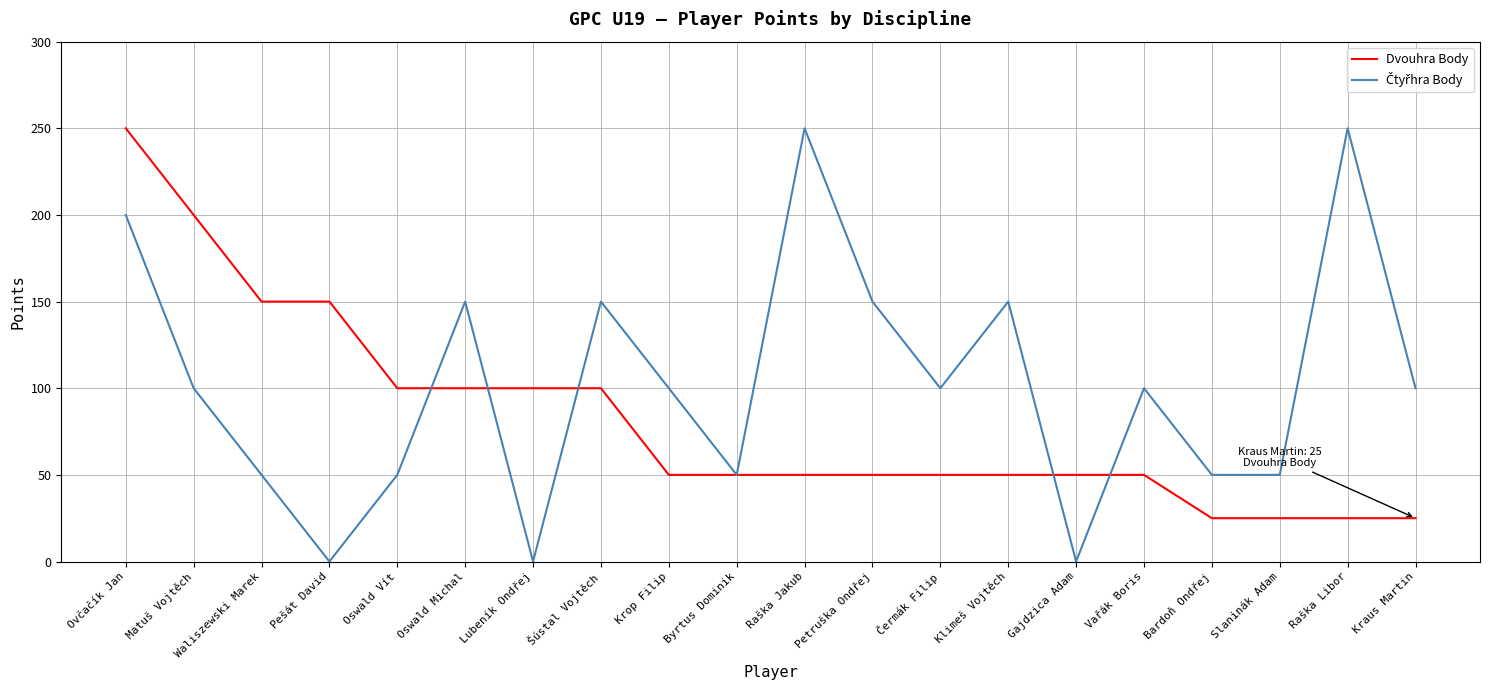

At which category is the sum across all series the highest?

Ovčačík Jan